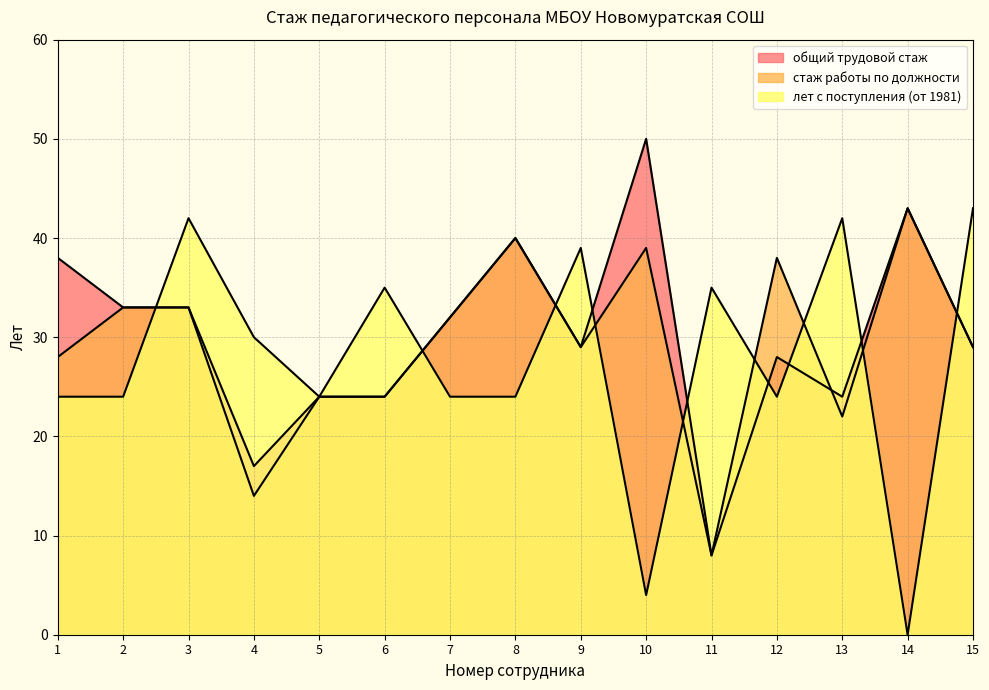

Reading left to right, what are all the values shown in this chart?

стаж работы по должности: 1=28	2=33	3=33	4=14	5=24	6=24	7=32	8=40	9=29	10=39	11=8	12=38	13=22	14=43	15=29
общий трудовой стаж: 1=38	2=33	3=33	4=17	5=24	6=24	7=32	8=40	9=29	10=50	11=8	12=28	13=24	14=43	15=29
год поступления: 1=24	2=24	3=42	4=30	5=24	6=35	7=24	8=24	9=39	10=4	11=35	12=24	13=42	14=0	15=43